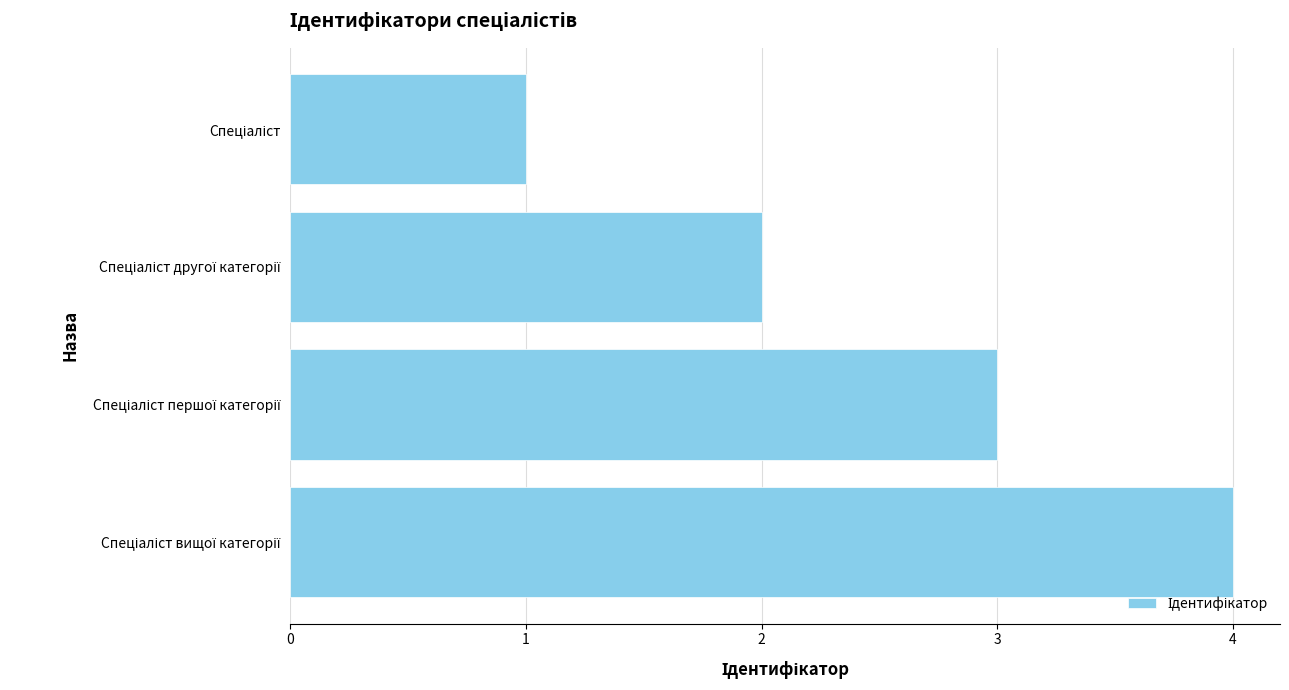

What is the maximum value shown in the chart?

4